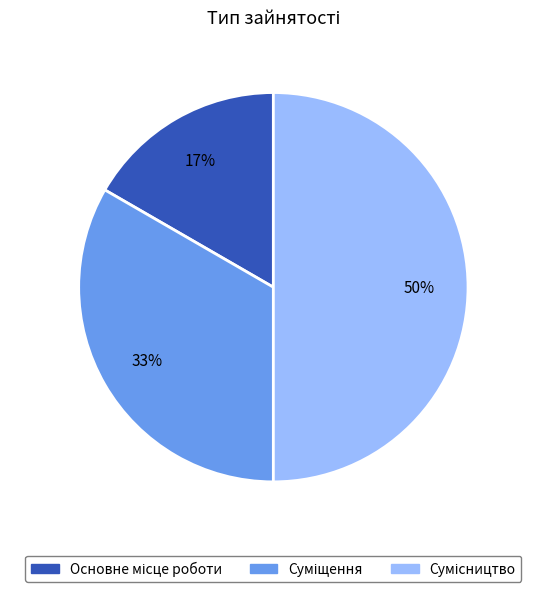

To the nearest percent, what is the average slice percentage?

33%